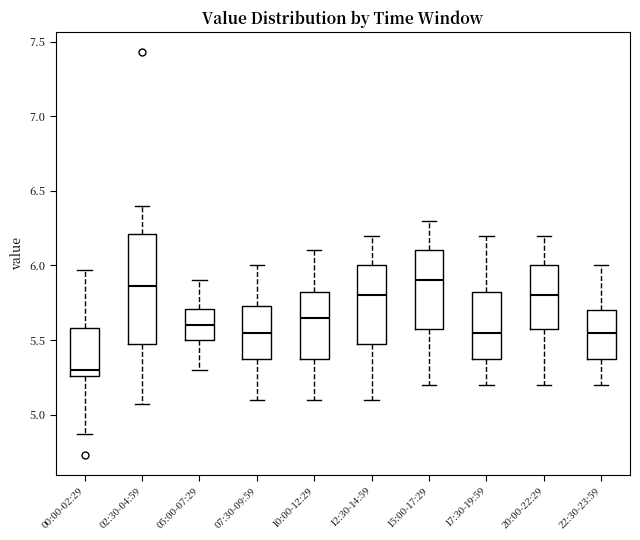

Reading left to right, transcribe this box plot: for each box, give where its median line is, the range the box spans, and where its two whiskers end, as read against the y-axis. The values are not printed on the chart, so give them approximately, as read against the axis.

00:00-02:29: median 5.30, box 5.25 to 5.60, whiskers 4.85 to 5.95
02:30-04:59: median 5.85, box 5.50 to 6.20, whiskers 5.05 to 6.40
05:00-07:29: median 5.60, box 5.50 to 5.70, whiskers 5.30 to 5.90
07:30-09:59: median 5.55, box 5.40 to 5.75, whiskers 5.10 to 6.00
10:00-12:29: median 5.65, box 5.40 to 5.85, whiskers 5.10 to 6.10
12:30-14:59: median 5.80, box 5.50 to 6.00, whiskers 5.10 to 6.20
15:00-17:29: median 5.90, box 5.60 to 6.10, whiskers 5.20 to 6.30
17:30-19:59: median 5.55, box 5.40 to 5.85, whiskers 5.20 to 6.20
20:00-22:29: median 5.80, box 5.60 to 6.00, whiskers 5.20 to 6.20
22:30-23:59: median 5.55, box 5.40 to 5.70, whiskers 5.20 to 6.00